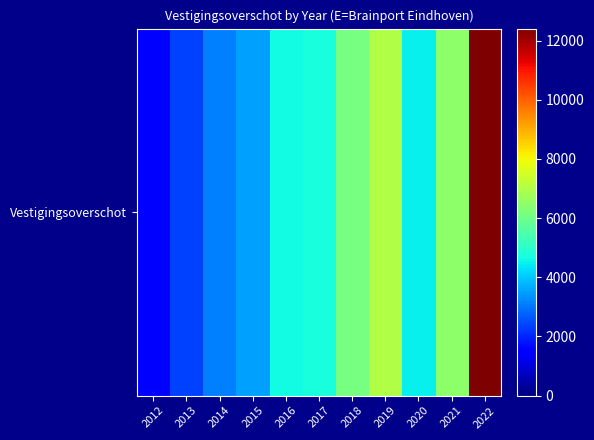

Reading left to right, extract all data points from this chart.

2012=1414	2013=2334	2014=3106	2015=3510	2016=4603	2017=4723	2018=6140	2019=7005	2020=4475	2021=6444	2022=12402